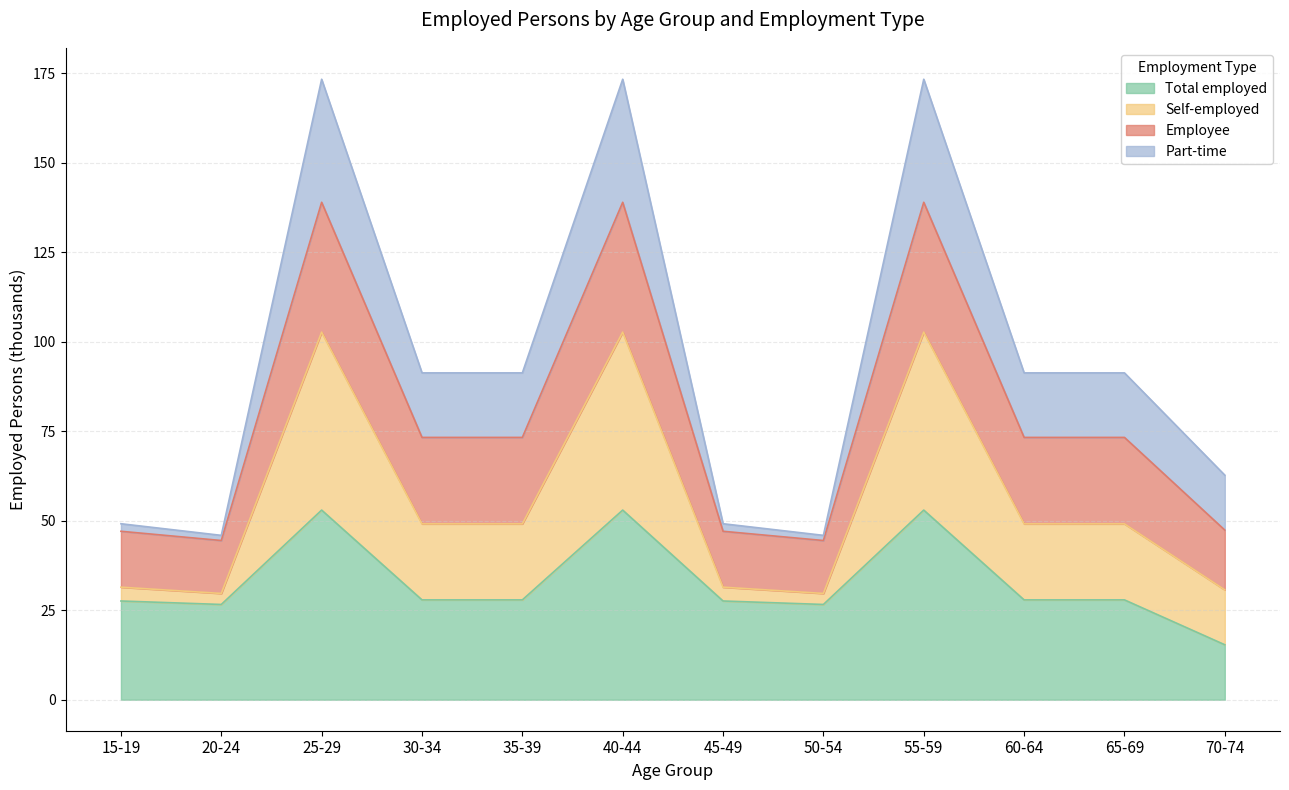

Which category has the lowest value in the Self-employed series?

20-24